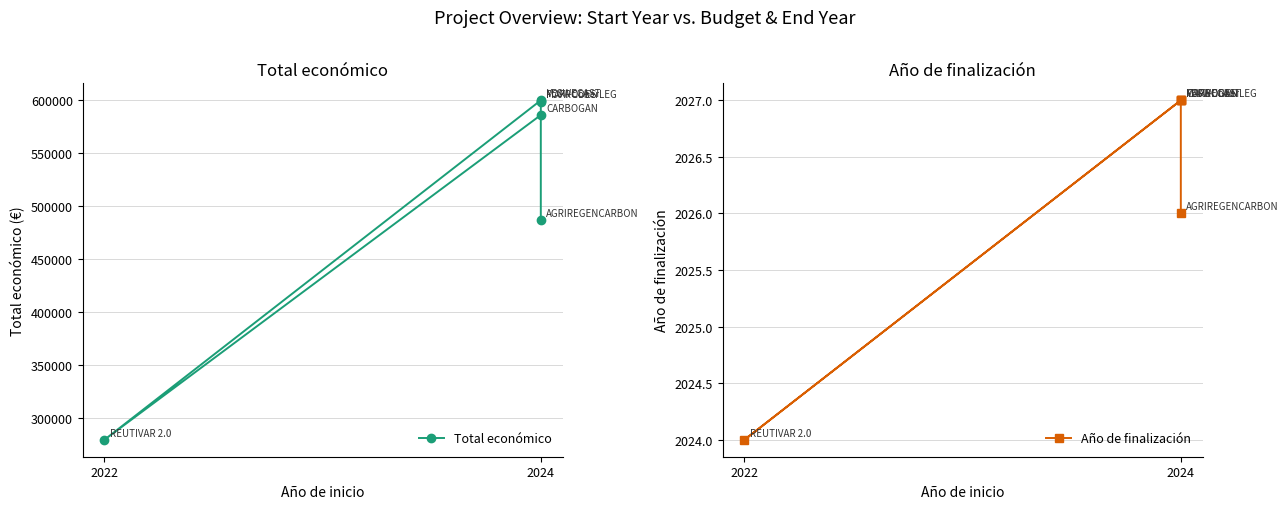

Is the value of Año de finalización at 2024 greater than the value of Total económico at 2024?

No